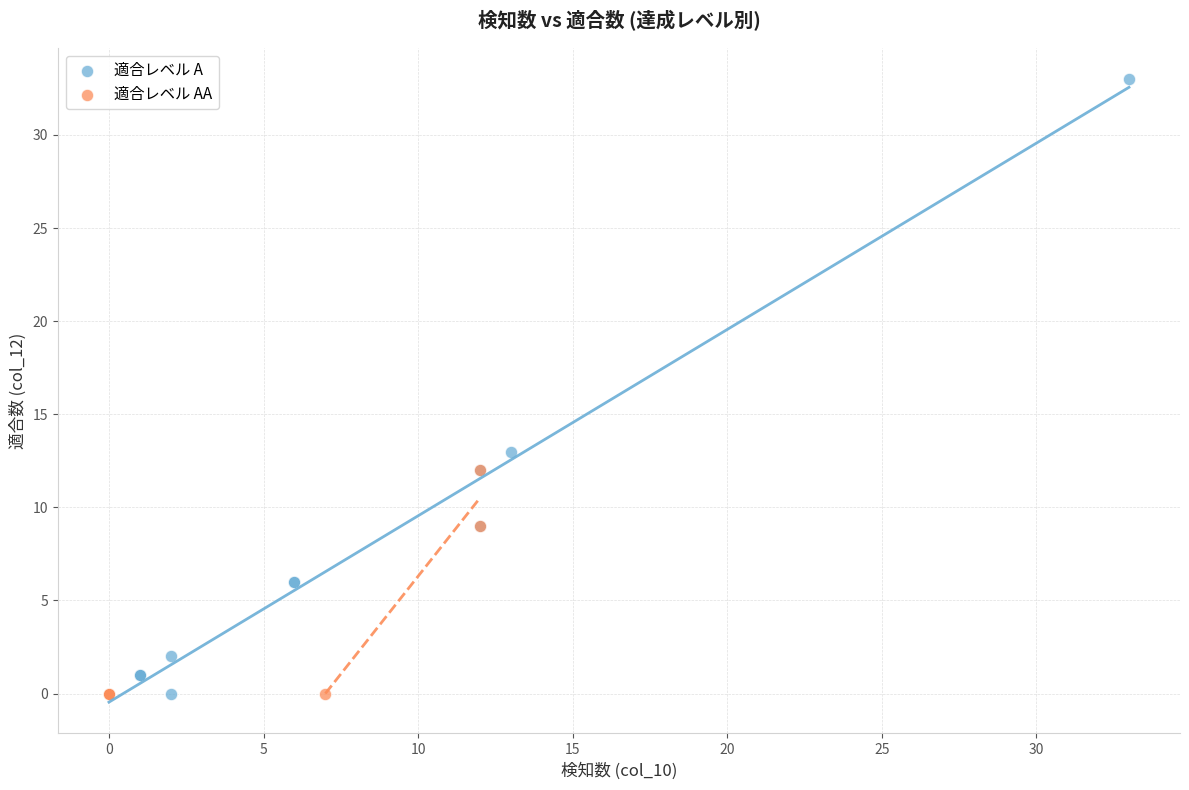

Which series contains the highest Y value?

適合レベル A